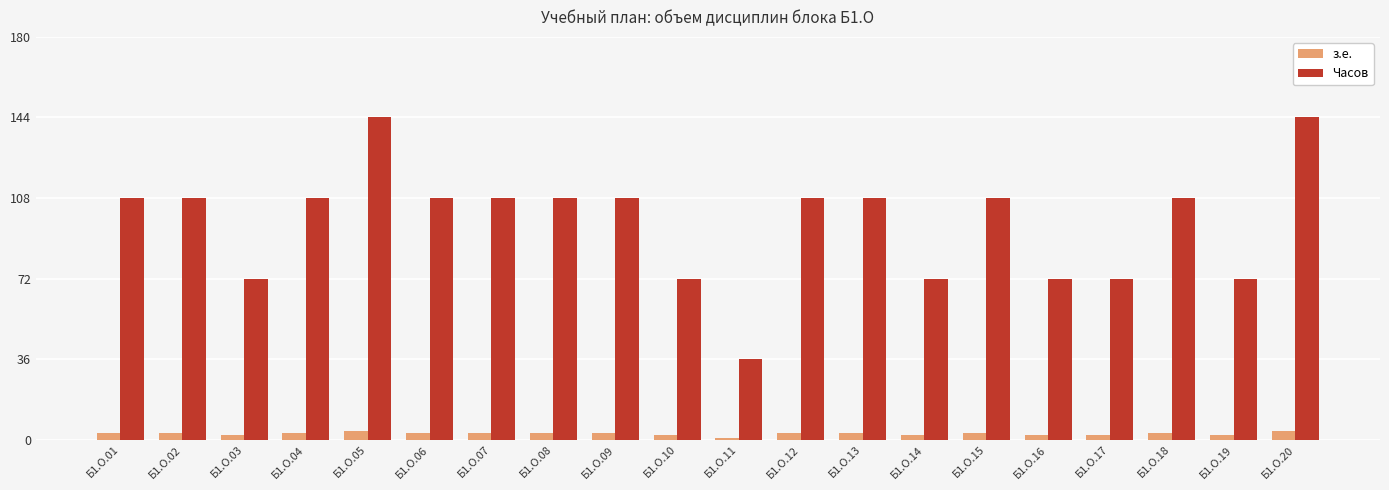

Reading left to right, what are all the values shown in this chart?

з.е.: Б1.О.01=3	Б1.О.02=3	Б1.О.03=2	Б1.О.04=3	Б1.О.05=4	Б1.О.06=3	Б1.О.07=3	Б1.О.08=3	Б1.О.09=3	Б1.О.10=2	Б1.О.11=1	Б1.О.12=3	Б1.О.13=3	Б1.О.14=2	Б1.О.15=3	Б1.О.16=2	Б1.О.17=2	Б1.О.18=3	Б1.О.19=2	Б1.О.20=4
Часов: Б1.О.01=108	Б1.О.02=108	Б1.О.03=72	Б1.О.04=108	Б1.О.05=144	Б1.О.06=108	Б1.О.07=108	Б1.О.08=108	Б1.О.09=108	Б1.О.10=72	Б1.О.11=36	Б1.О.12=108	Б1.О.13=108	Б1.О.14=72	Б1.О.15=108	Б1.О.16=72	Б1.О.17=72	Б1.О.18=108	Б1.О.19=72	Б1.О.20=144